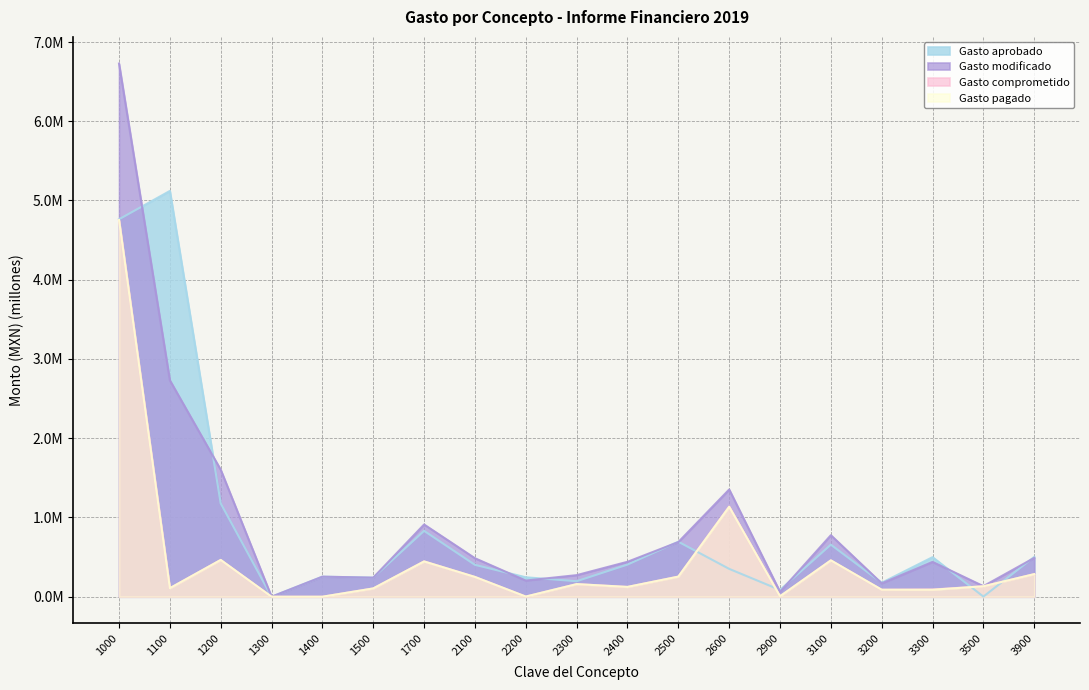

Which series has the widest spread of values?

Gasto modificado